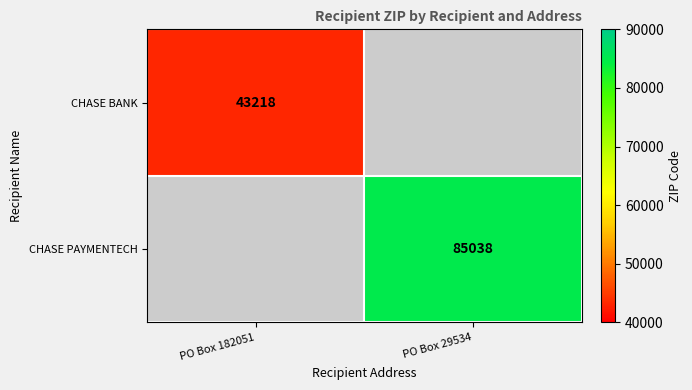

How many data points does each series have?

2